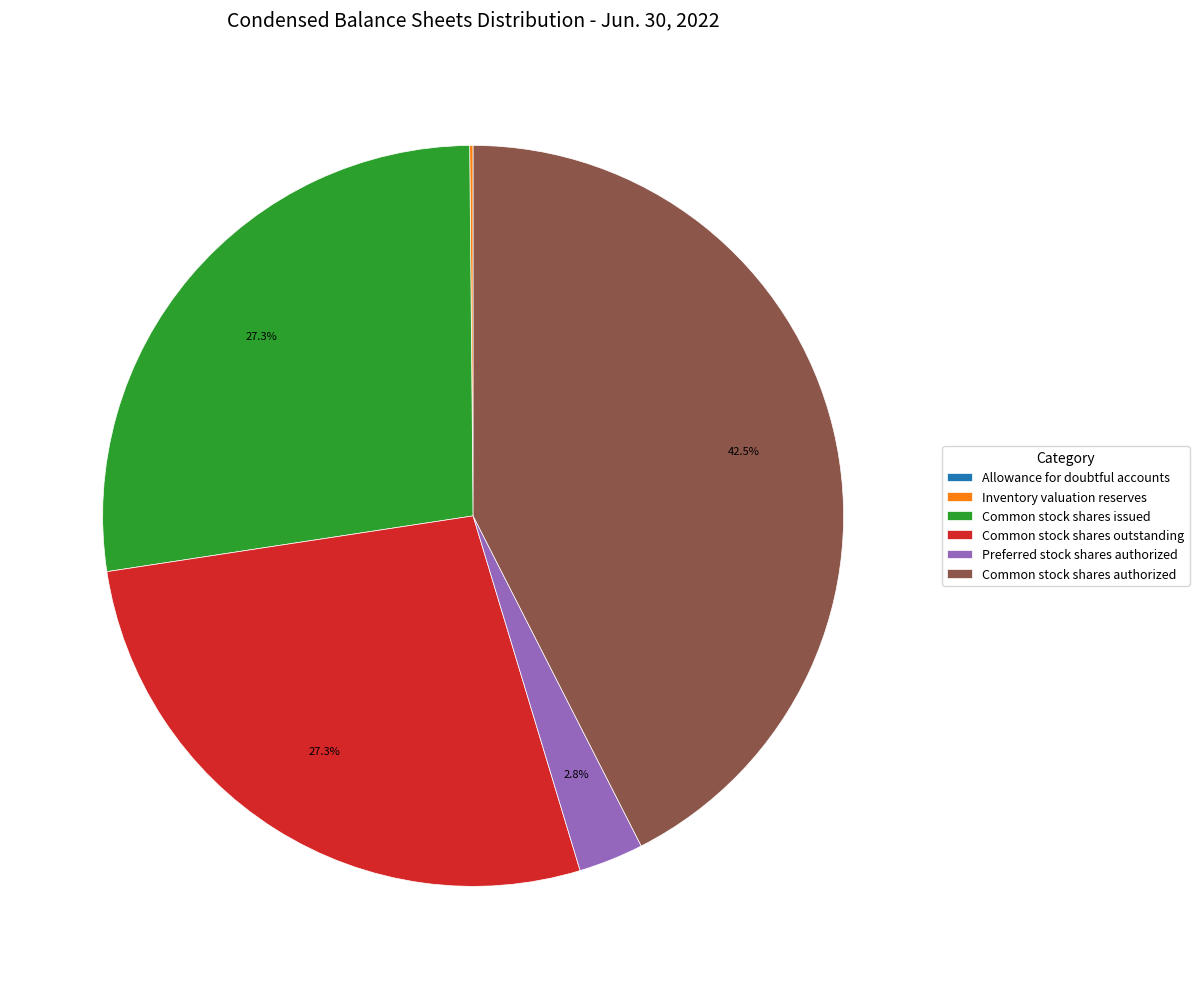

What is the largest slice in the pie chart?

Common stock shares authorized